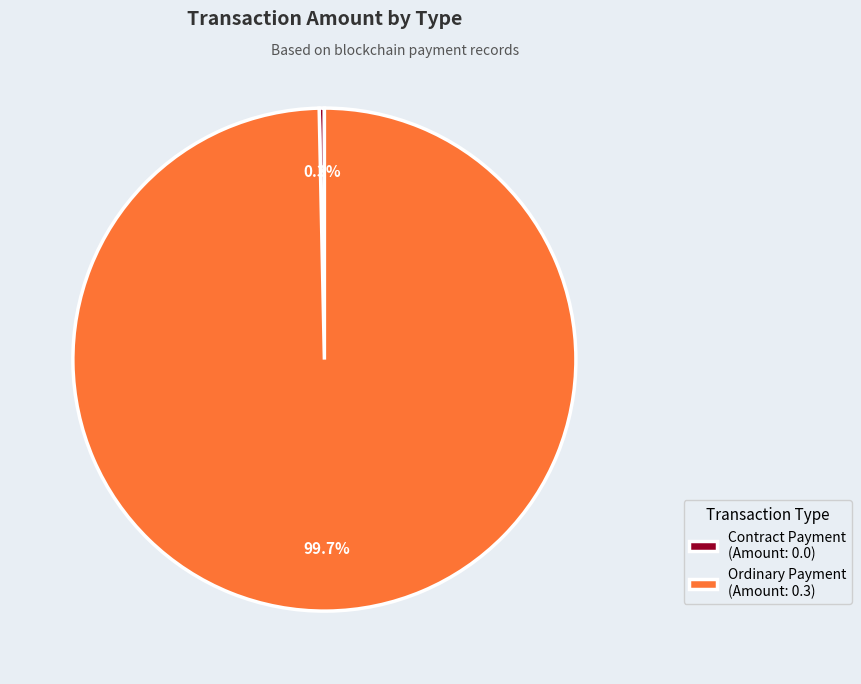

Do Contract Payment and Ordinary Payment together represent more than half of the pie?

Yes